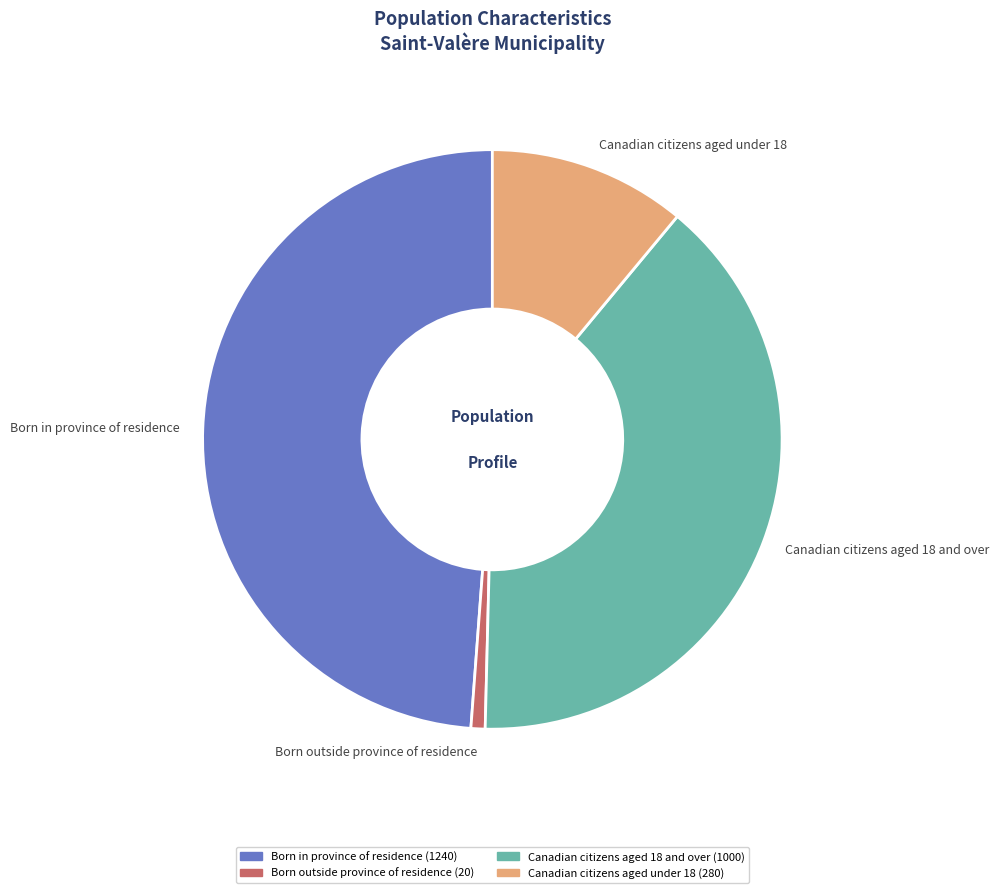

How many slices are in this pie chart?

4